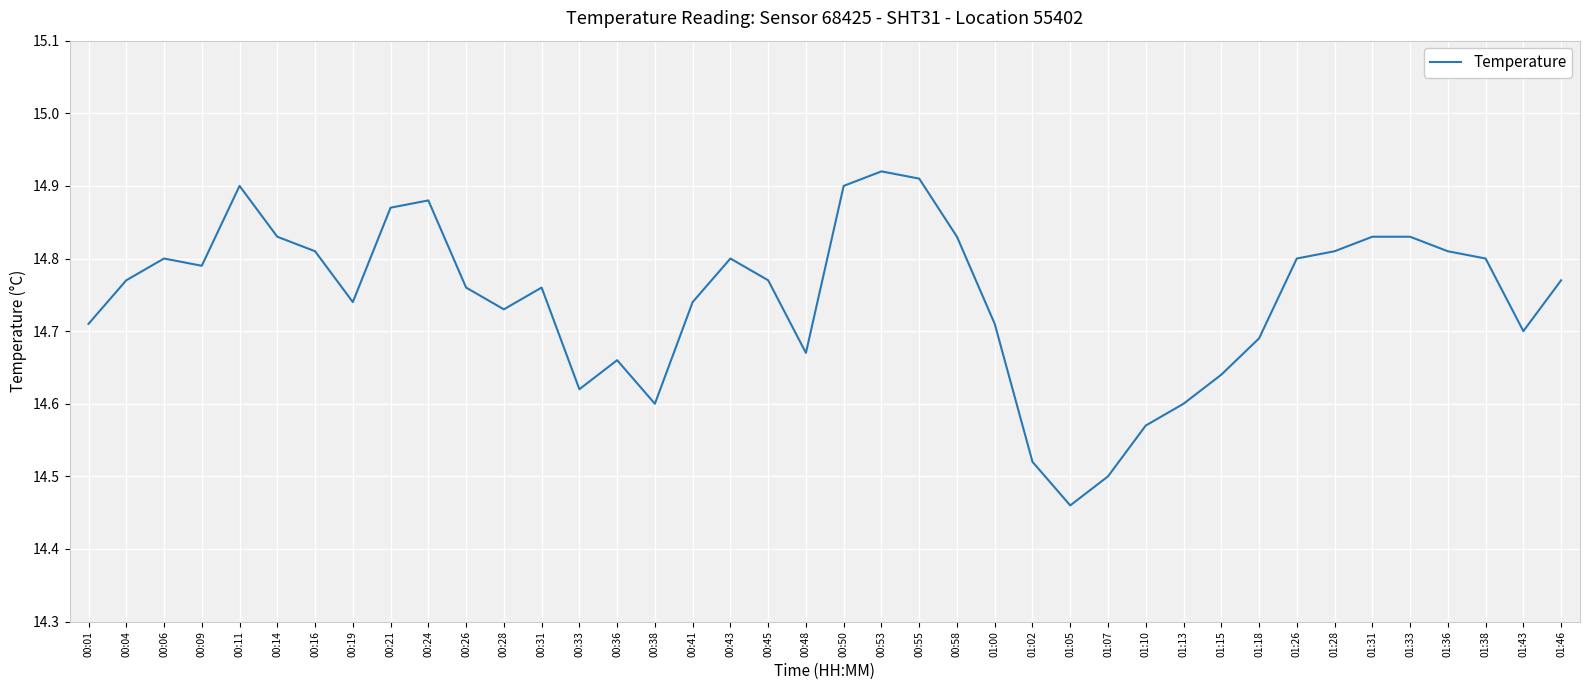

Which label corresponds to the smallest value in the chart?

01:05